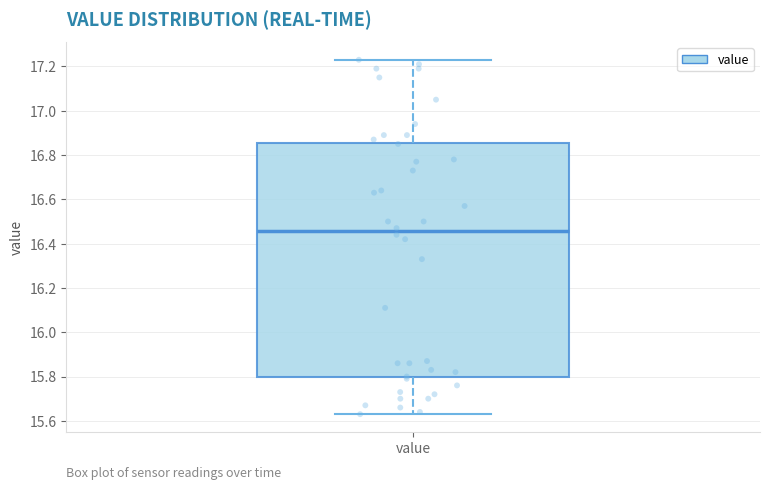

Transcribe this box plot: give where the median line is, the range the box spans, and where the two whiskers end, as read against the y-axis. The values are not printed on the chart, so give them approximately, as read against the axis.

median 16.46, box 15.80 to 16.86, whiskers 15.64 to 17.24